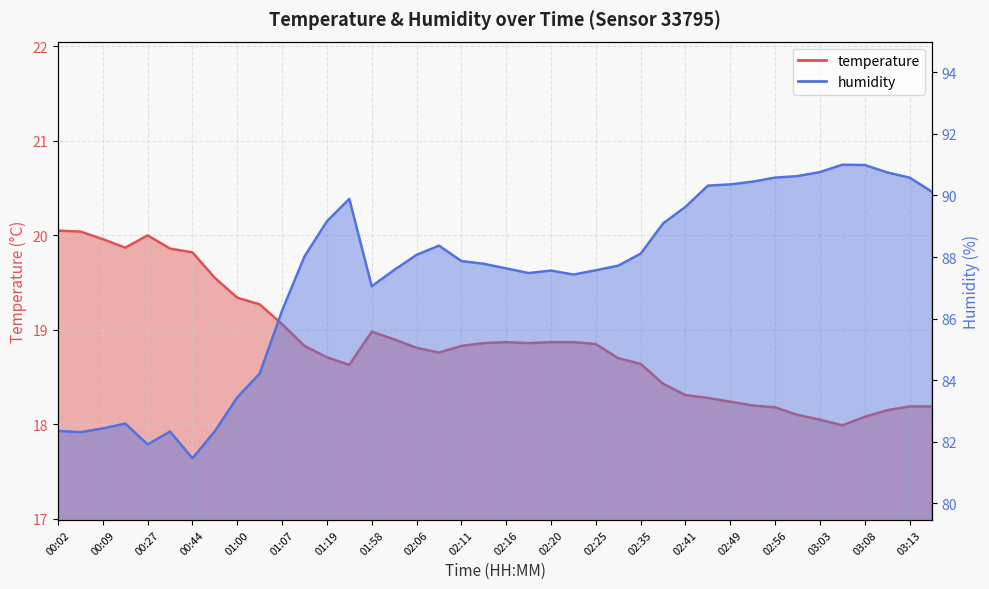

Which series changed the most between 00:09 and 02:23?

humidity